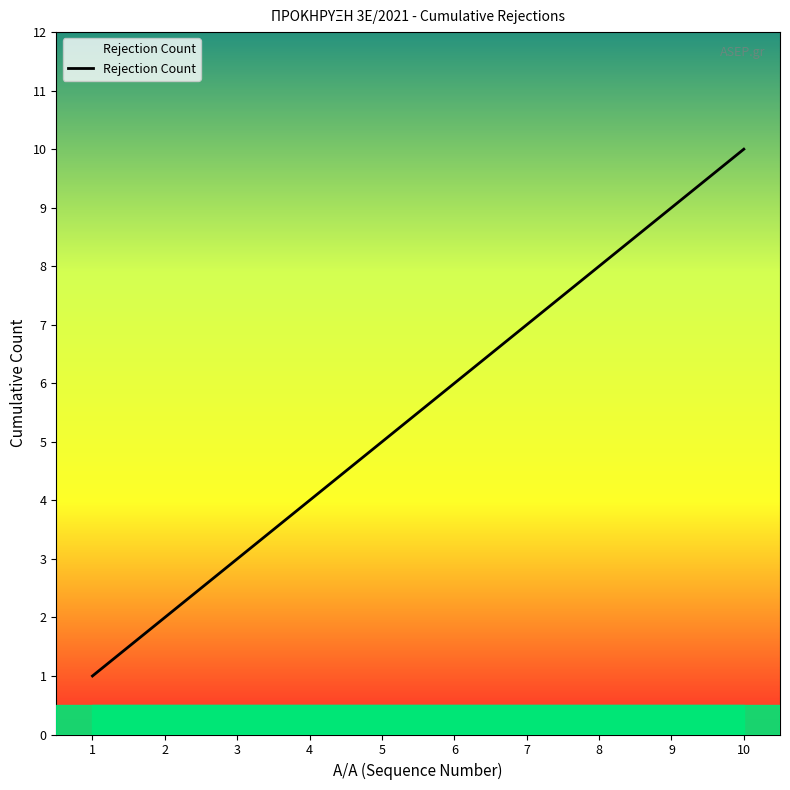

What is the smallest value displayed?

1.0